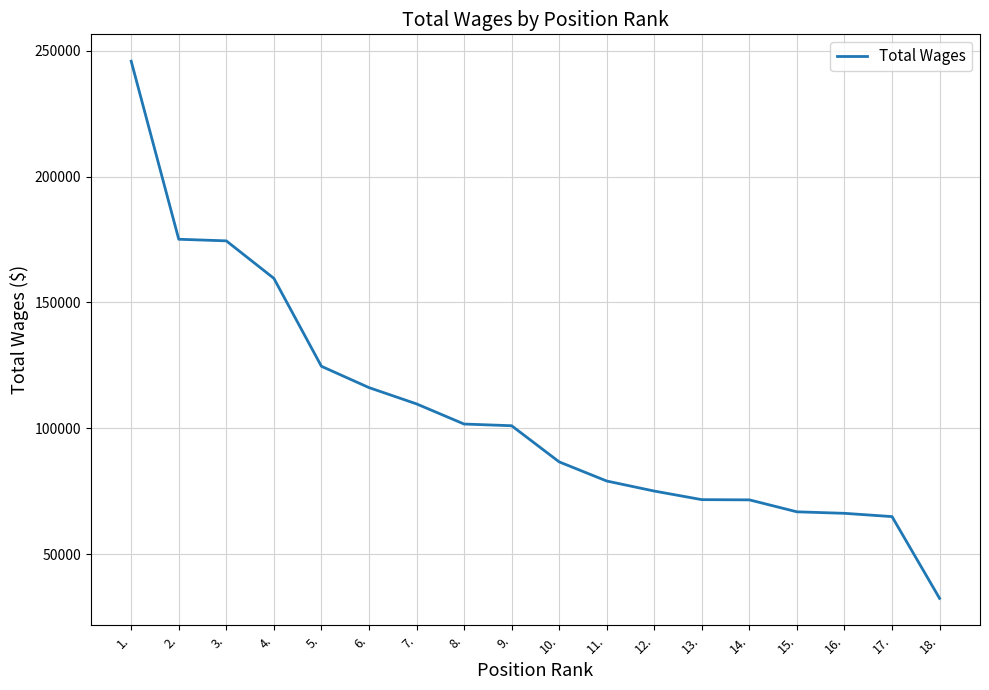

The chart shows a value of 192068 at 6.. True or false?

False